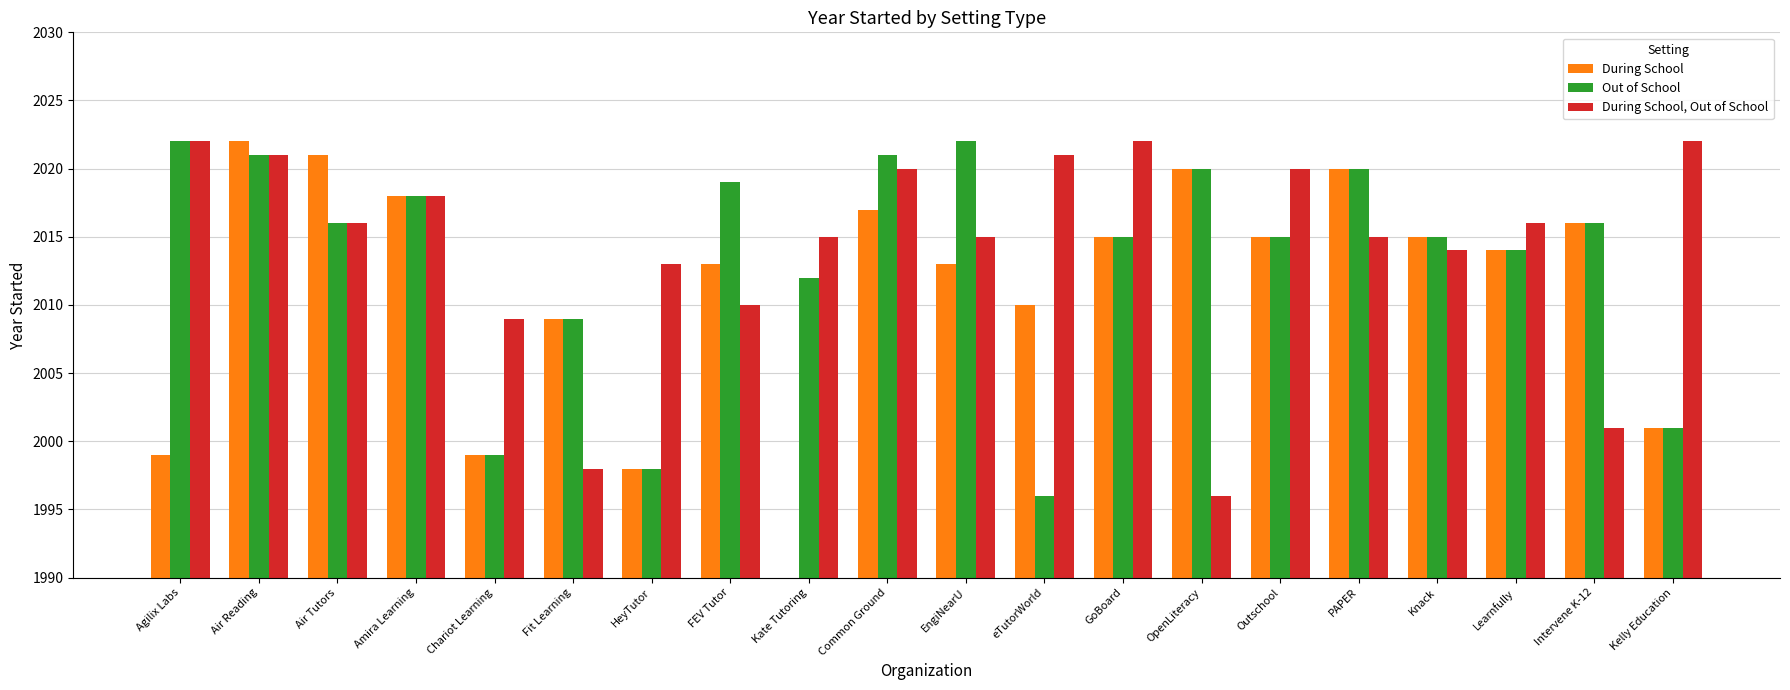

List the labels in order of During School, Out of School value, smallest first.

OpenLiteracy, Fit Learning, Intervene K-12, Chariot Learning, FEV Tutor, HeyTutor, Knack, Kate Tutoring, EngiNearU, PAPER, Air Tutors, Learnfully, Amira Learning, Common Ground, Outschool, Air Reading, eTutorWorld, Agilix Labs, GoBoard, Kelly Education